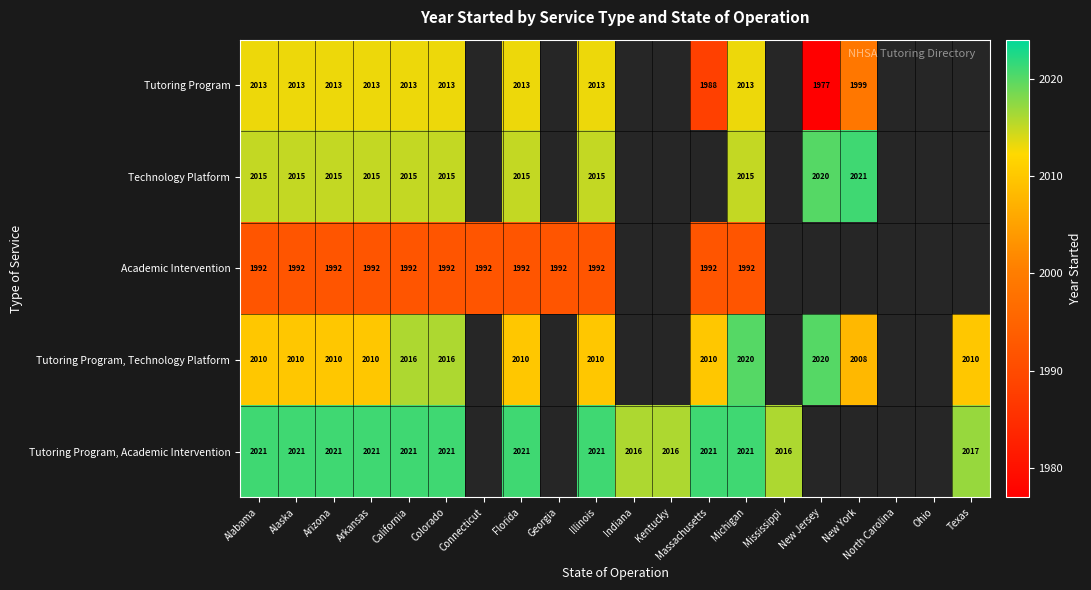

Rank the series at Arizona from highest to lowest value.

Tutoring Program, Academic Intervention, Technology Platform, Tutoring Program, Tutoring Program, Technology Platform, Academic Intervention